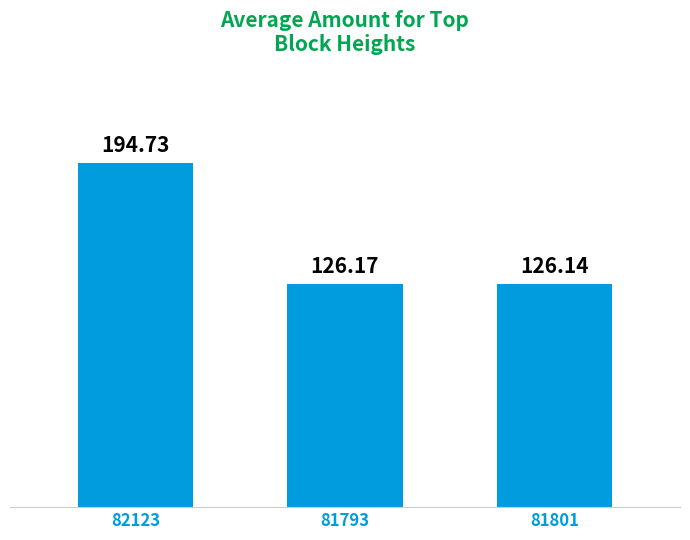

What is the ratio of the value at 81793 to the value at 82123?

0.6